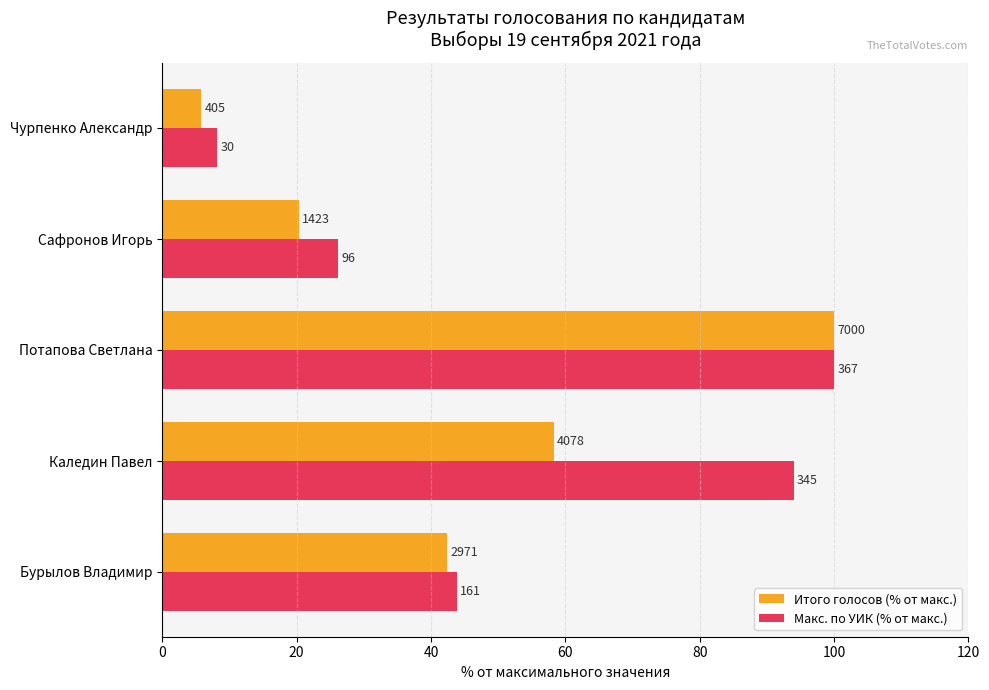

What are all the series names shown in the legend?

Итого голосов (% от макс.), Макс. по УИК (% от макс.)